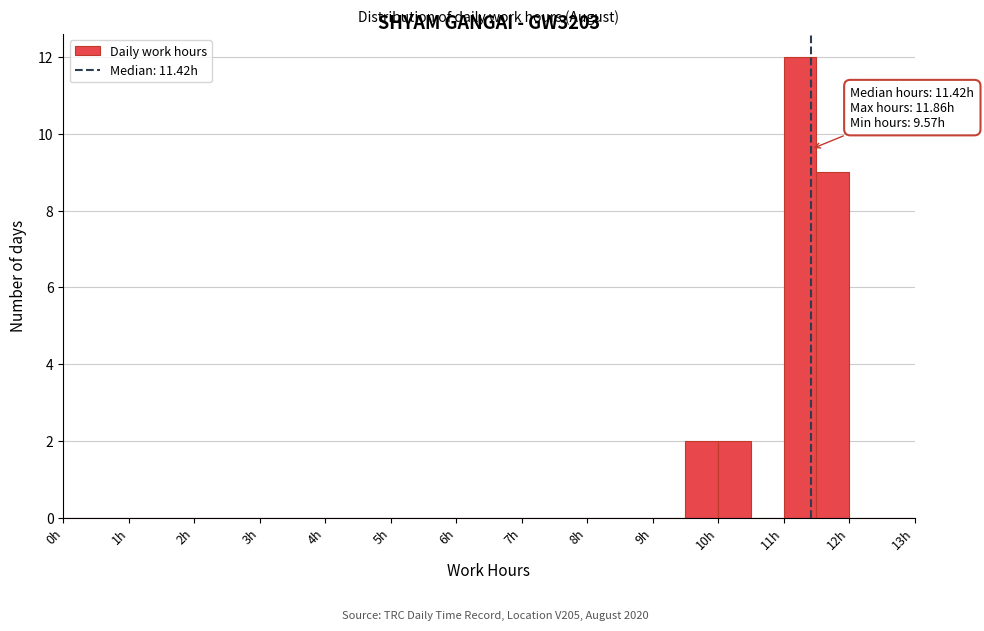

Over which range of the x-axis is the bar tallest?

11.0 to 11.5